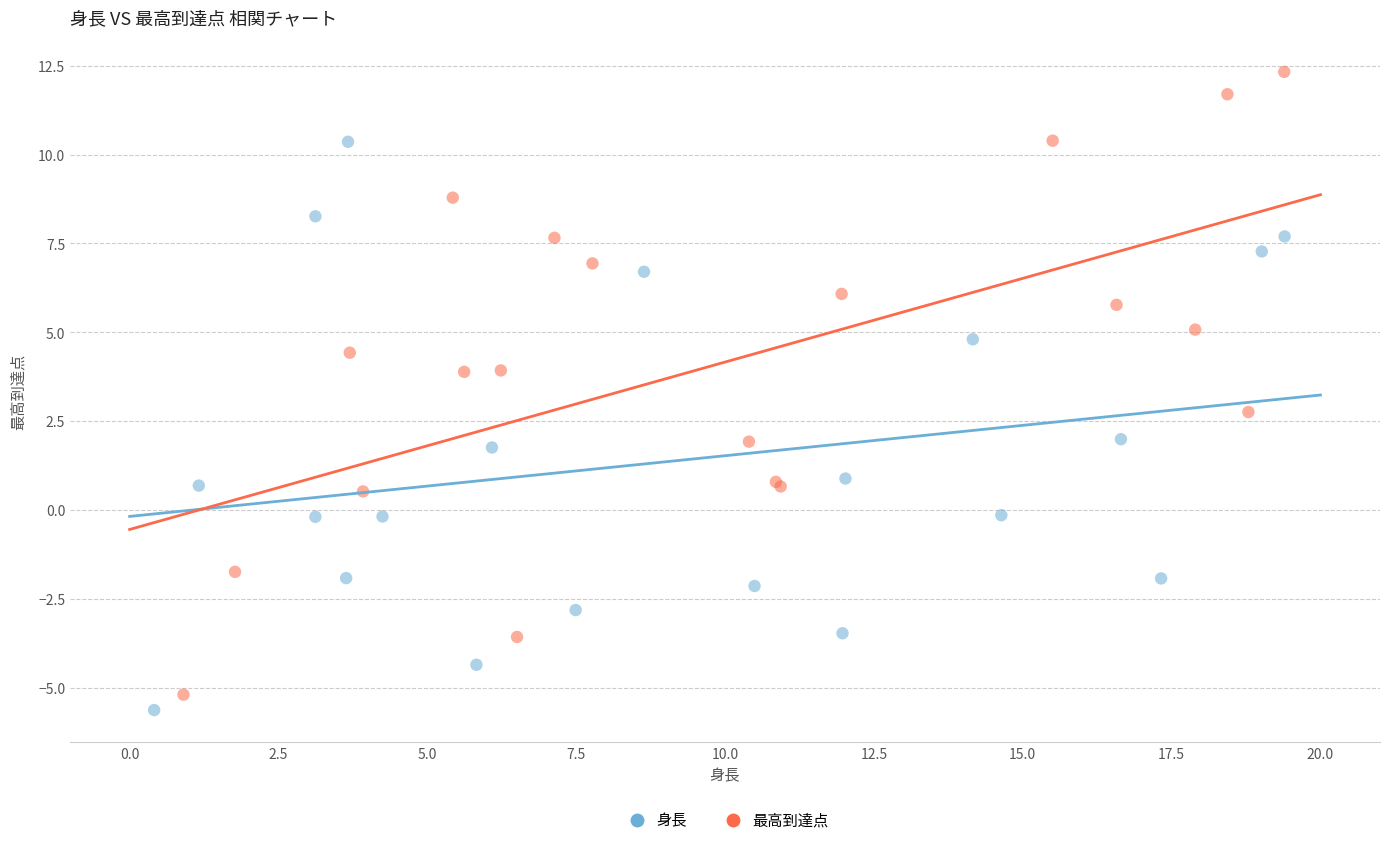

Which series has the largest Y range (max minus min)?

最高到達点